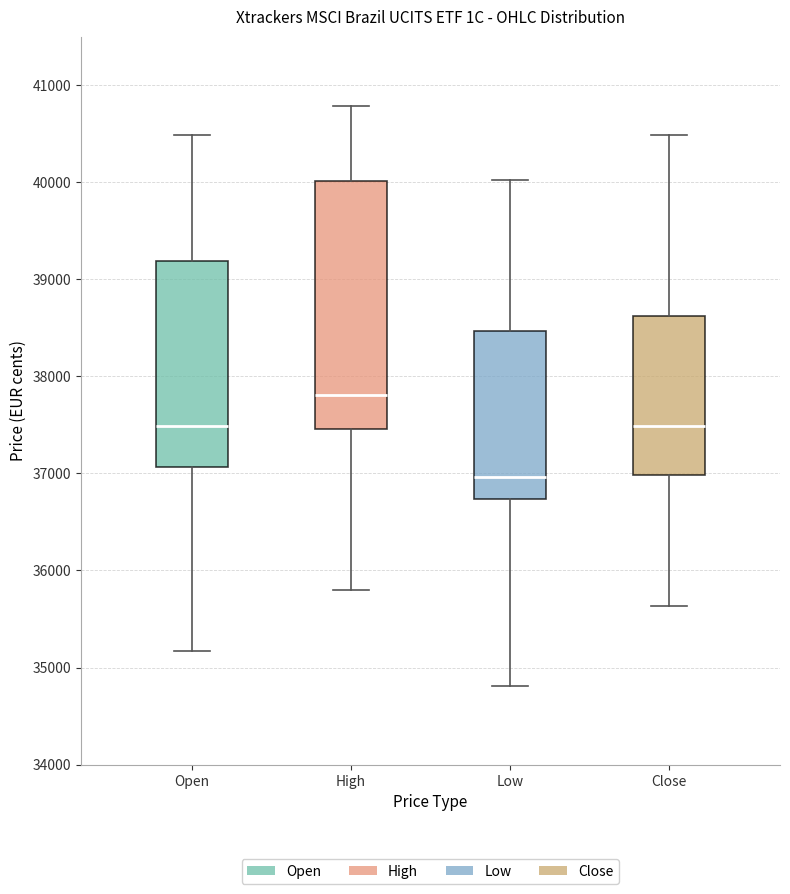

Where does the lower whisker of the box for High end on the y-axis? The values are not printed on the chart, so give them approximately, as read against the axis.

35800